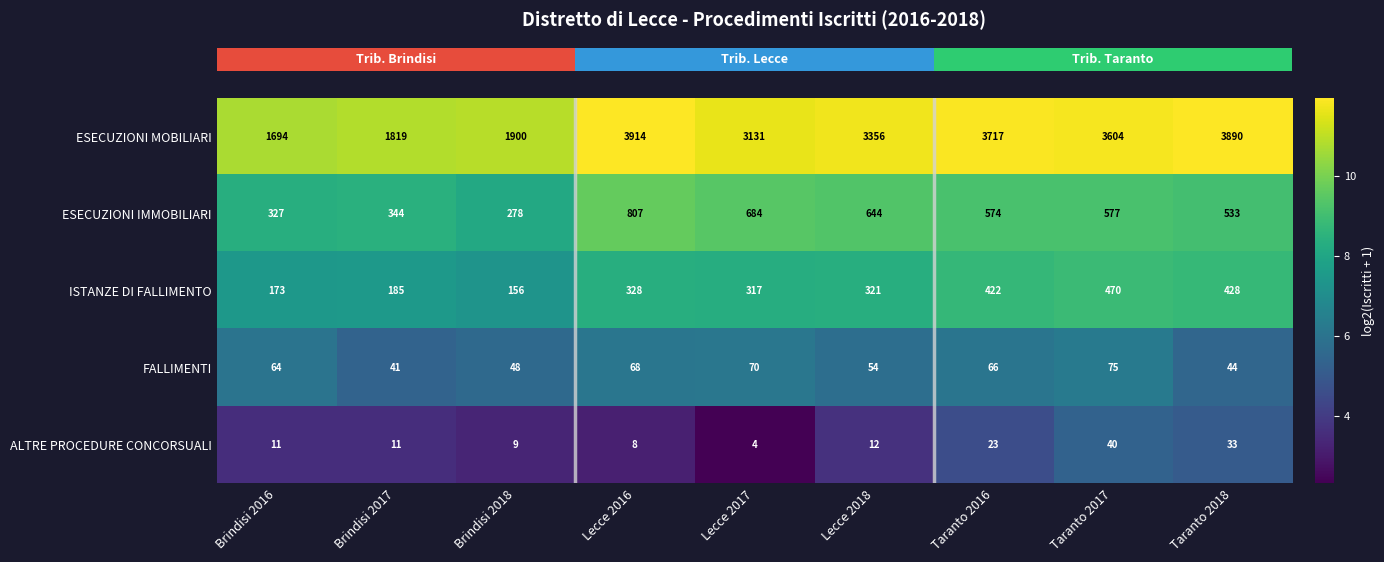

At which category does the chart reach its peak across all series?

Lecce 2016